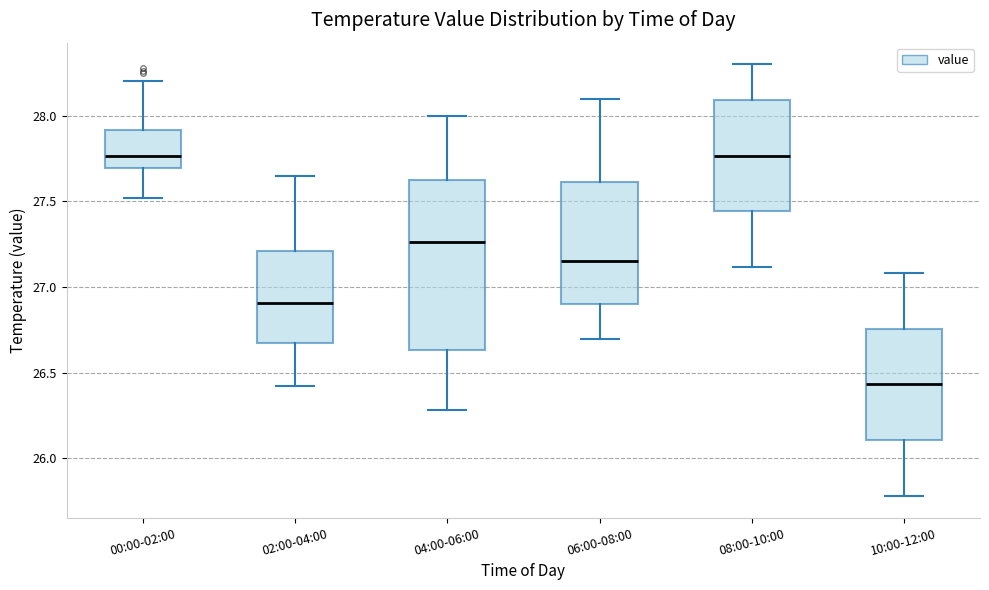

Which box is the tallest, from its lower edge to its upper edge?

04:00-06:00